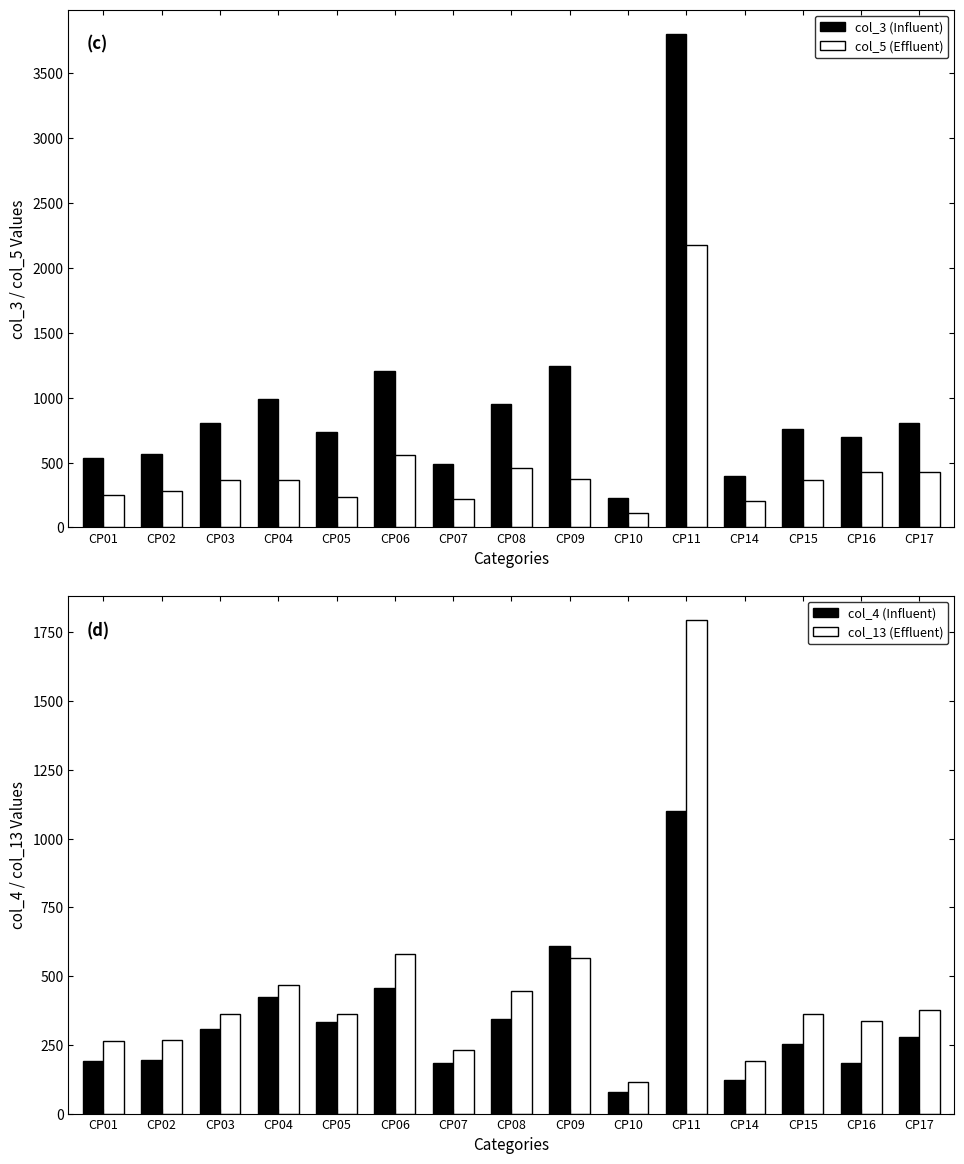

What is the minimum value shown in the chart?

80